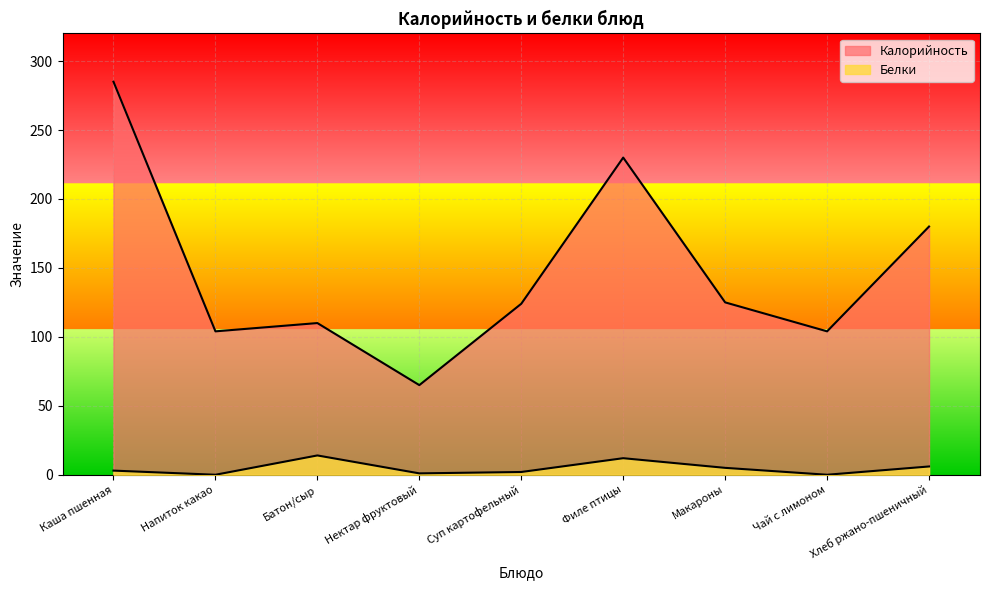

At which label does Белки first exceed 3?

Батон/сыр